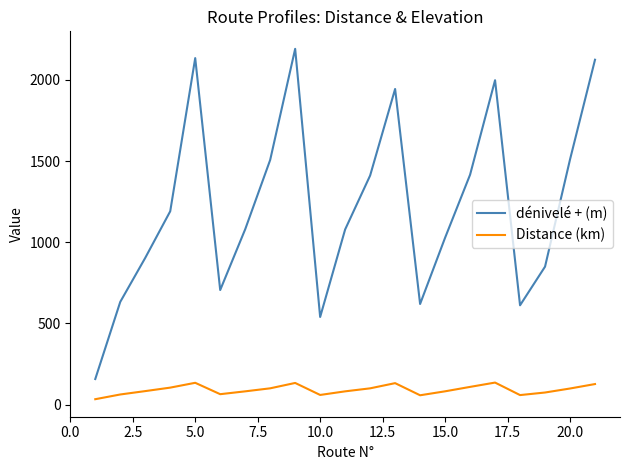

Which series has the widest spread of values?

dénivelé + (m)